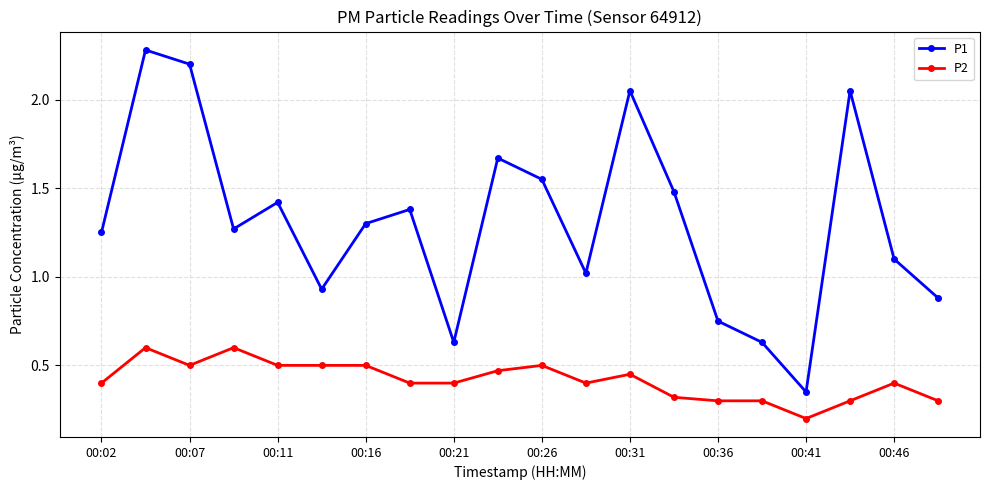

Is this an area chart (filled region under the line)?

No